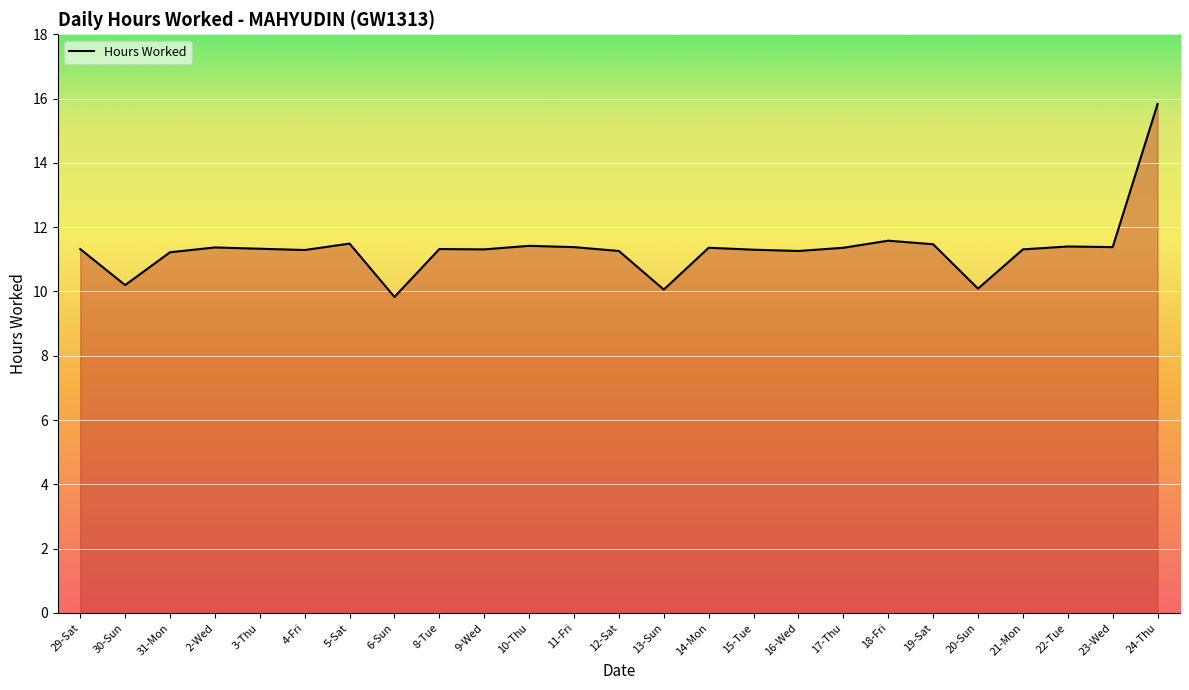

The chart shows a value of 11.5 at 5-Sat. True or false?

True